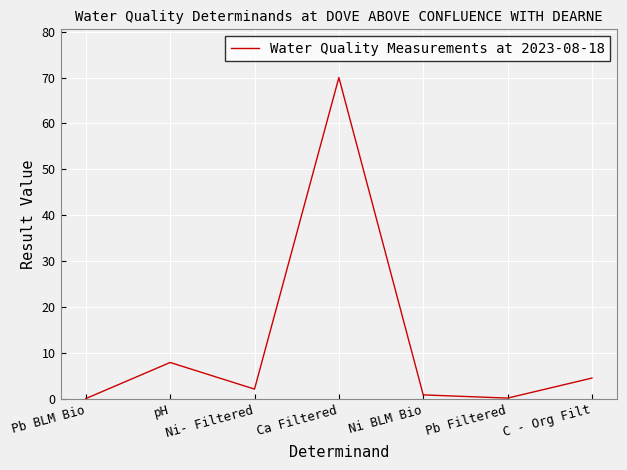

What is the greatest value displayed?

70.0